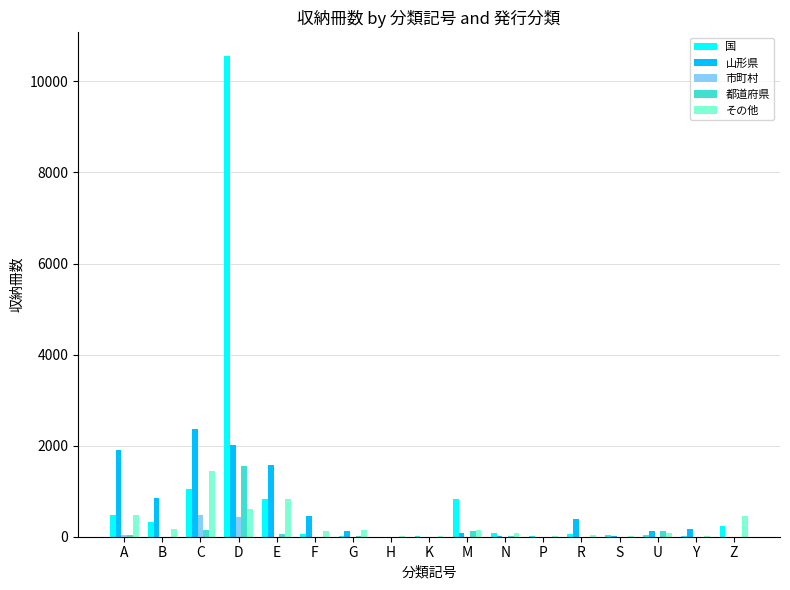

True or false: 市町村 has a value of 0 at P.

True